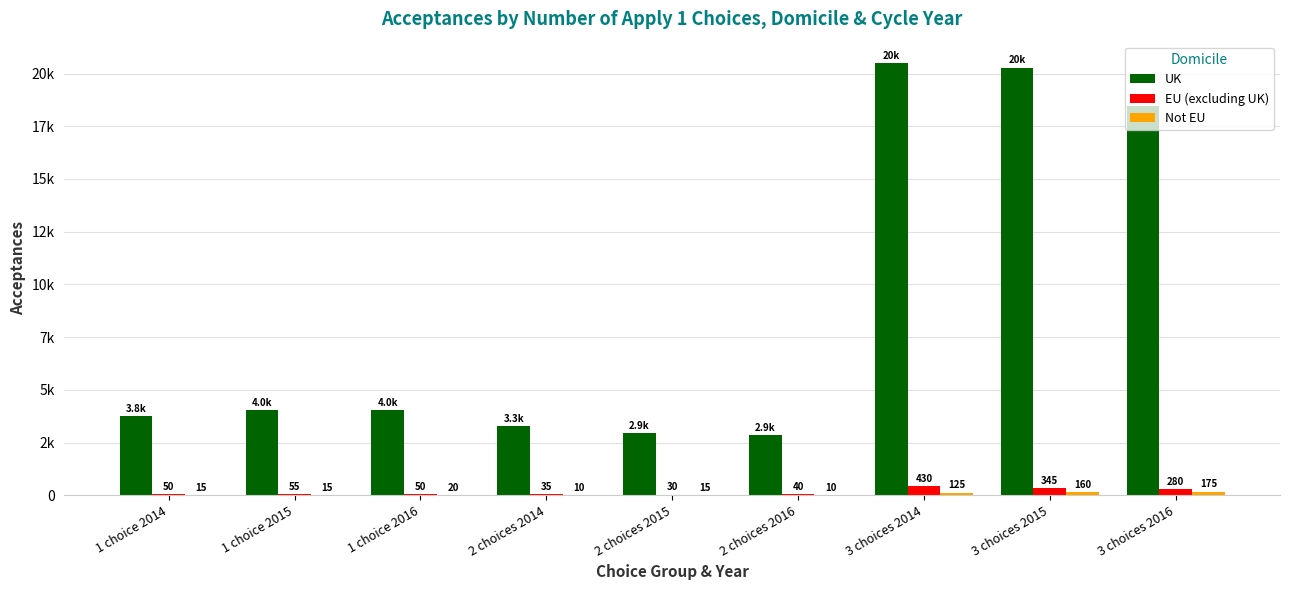

At which category is the sum across all series the highest?

3 choices 2014